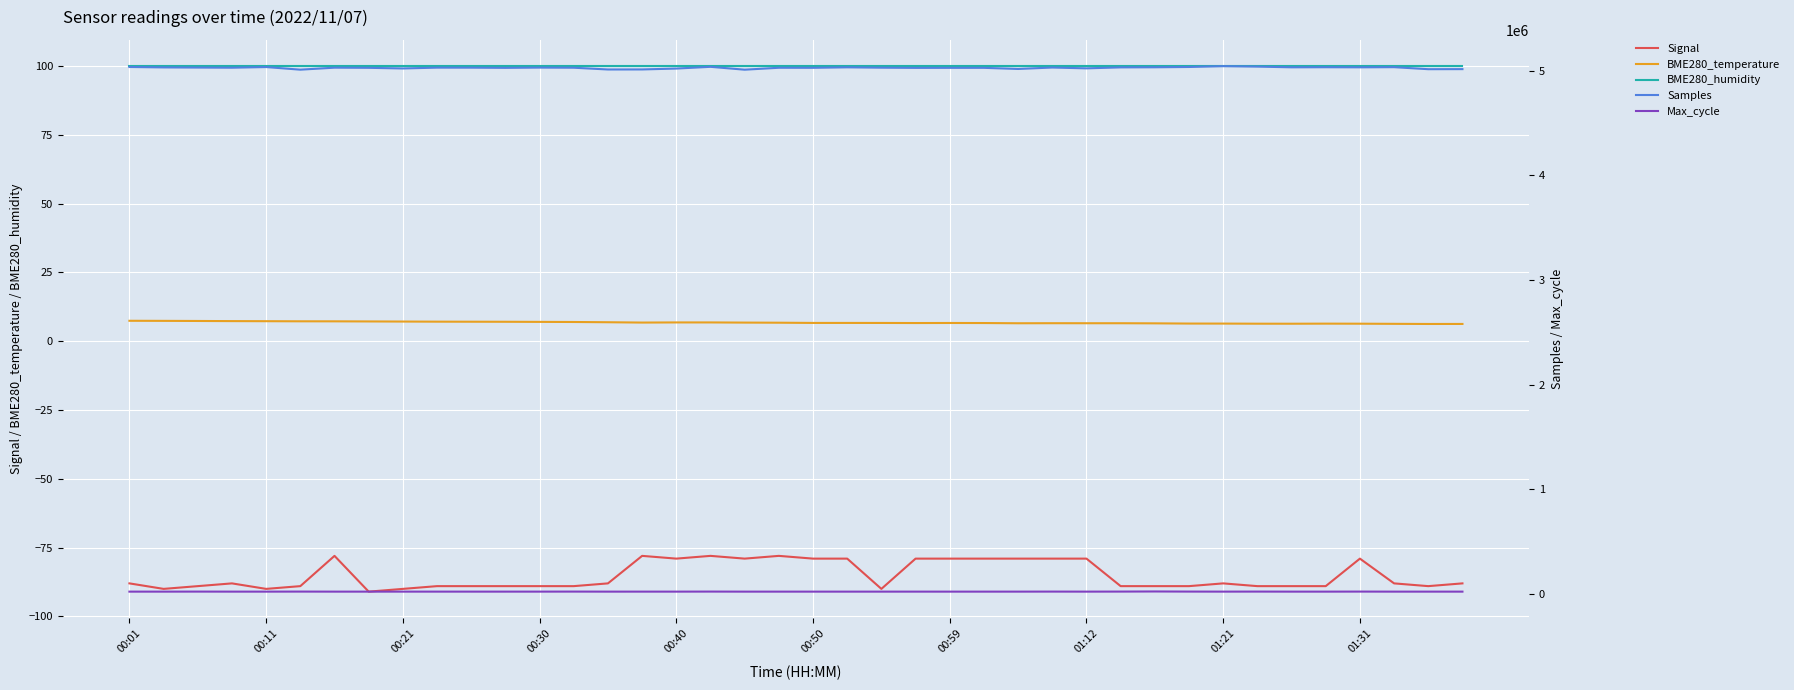

Count the number of categories in the chart.

40